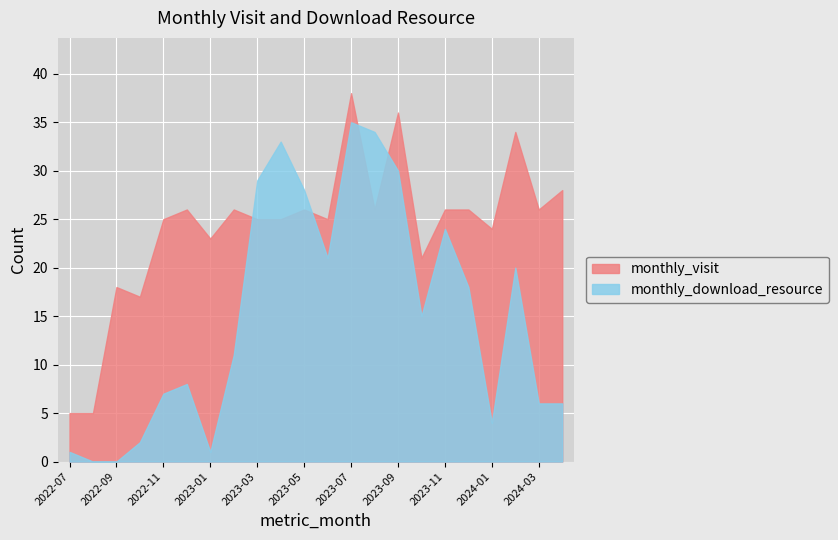

Rank the series by their maximum value, from highest to lowest.

monthly_visit, monthly_download_resource